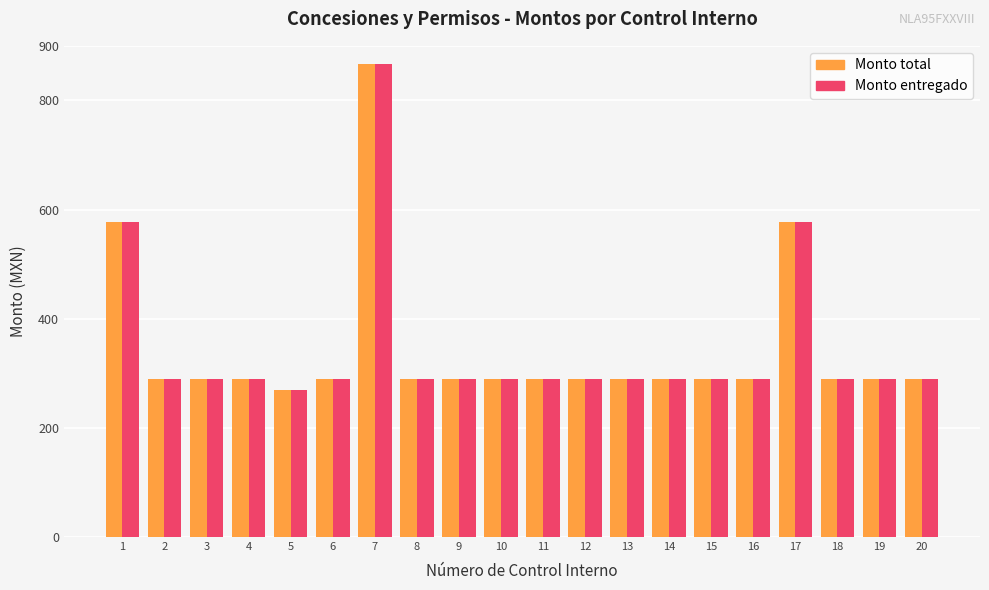

True or false: Monto entregado has a value of 289 at 19.

True